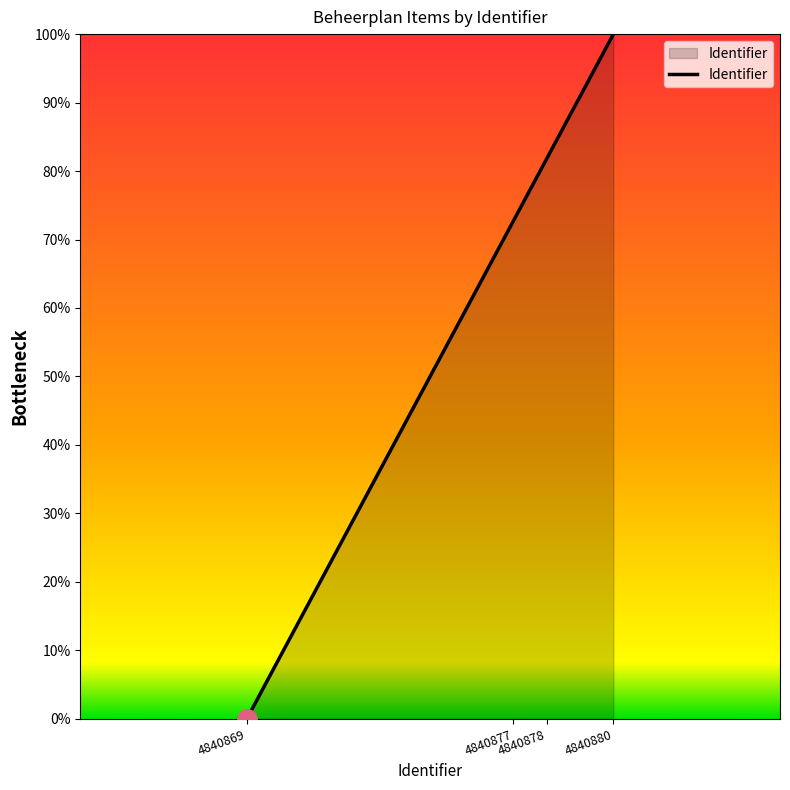

True or false: there are more than 0 points higher than both neighbors.

False